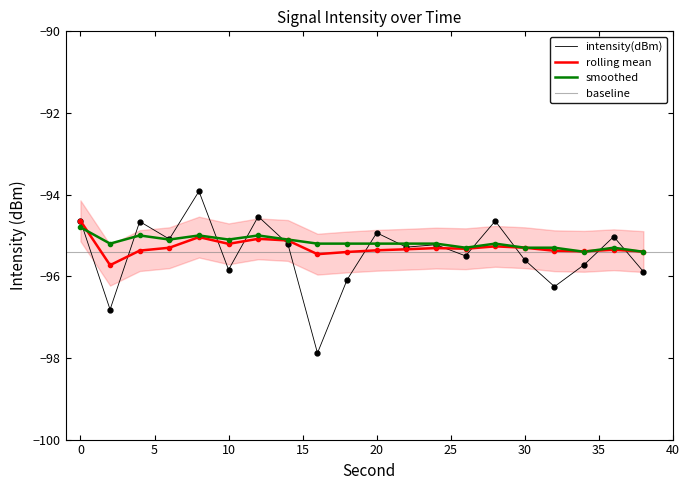

At which category does intensity(dBm) reach its first local peak?

4